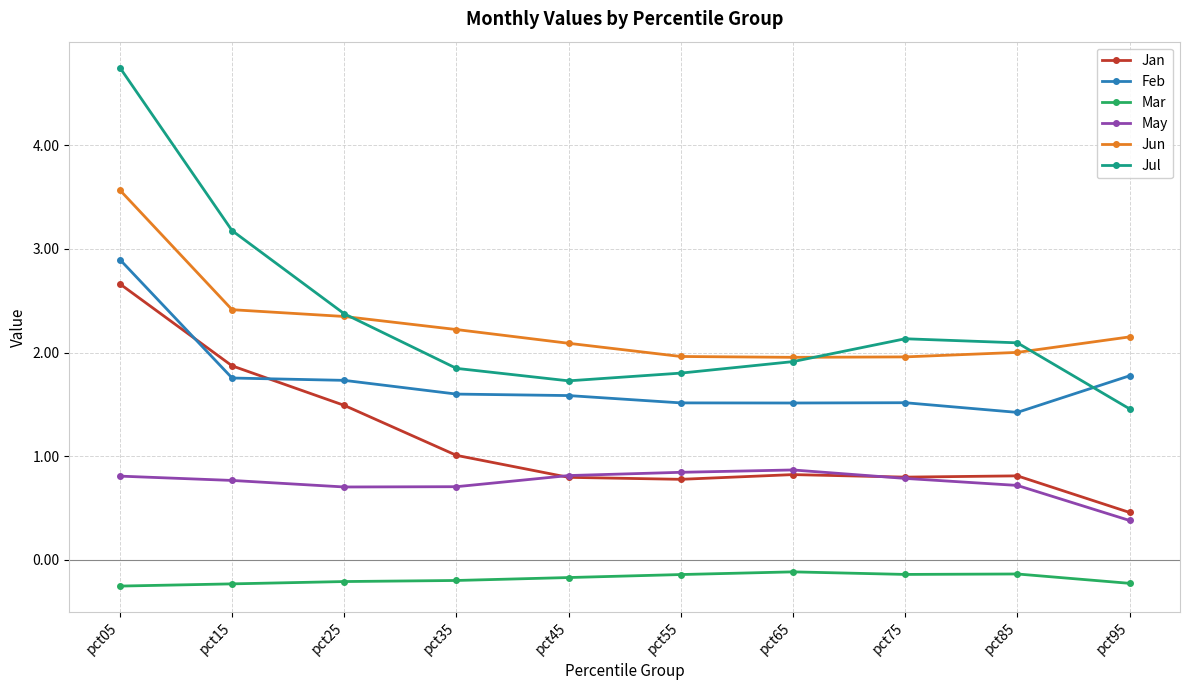

At which category is the sum across all series the highest?

pct05